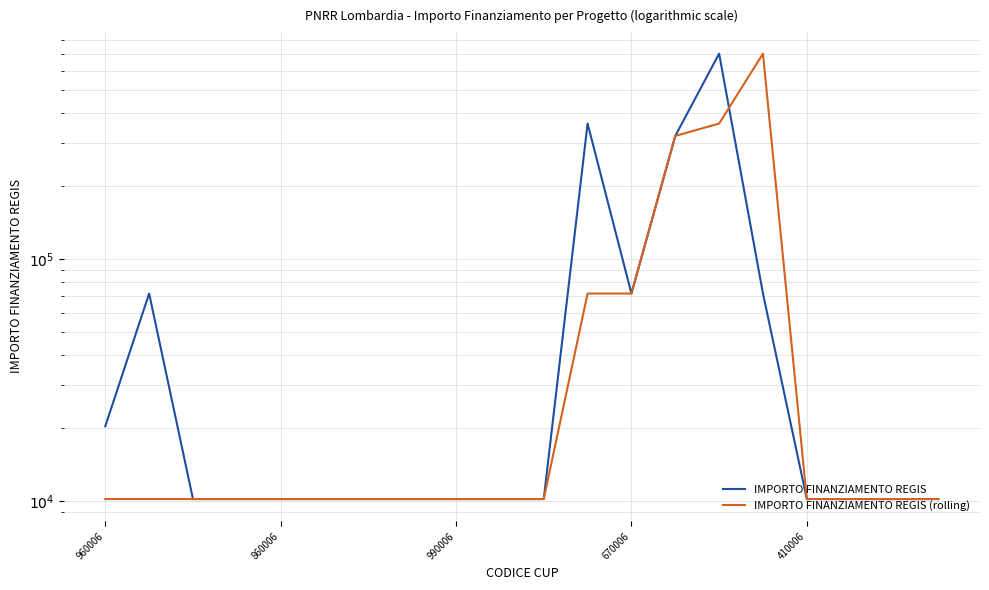

Rank the series by their maximum value, from lowest to highest.

IMPORTO FINANZIAMENTO REGIS, IMPORTO FINANZIAMENTO REGIS (rolling)